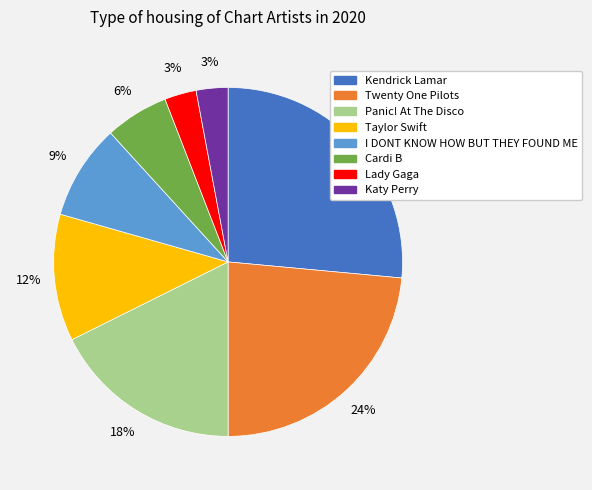

To the nearest percent, what percentage of the pie is Kendrick Lamar?

26%